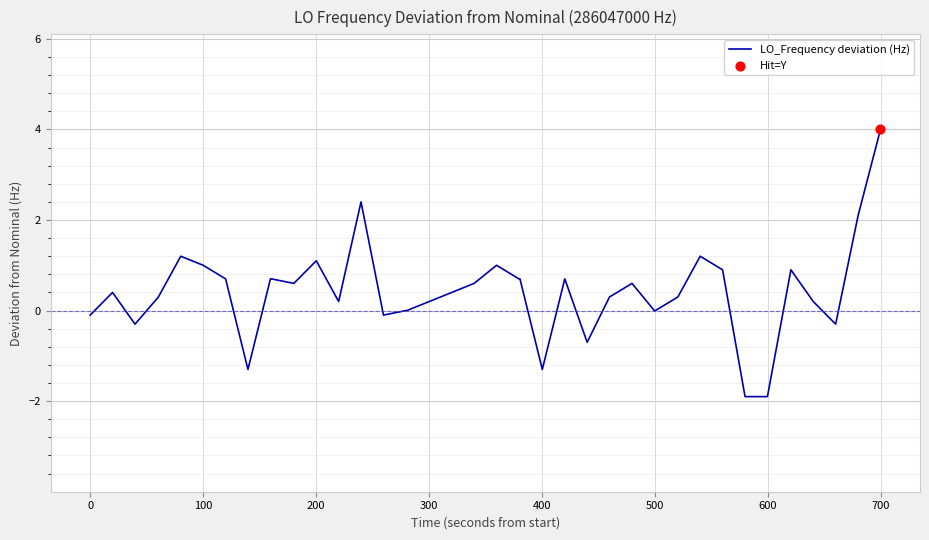

What is the difference between the maximum and minimum values?

5.9